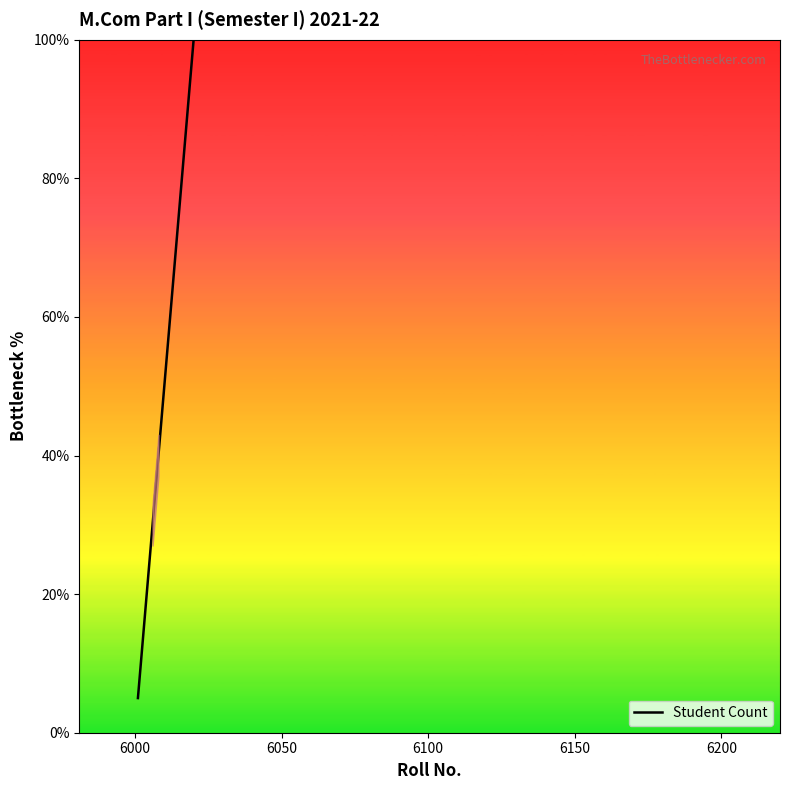

What is the smallest value displayed?

5.0